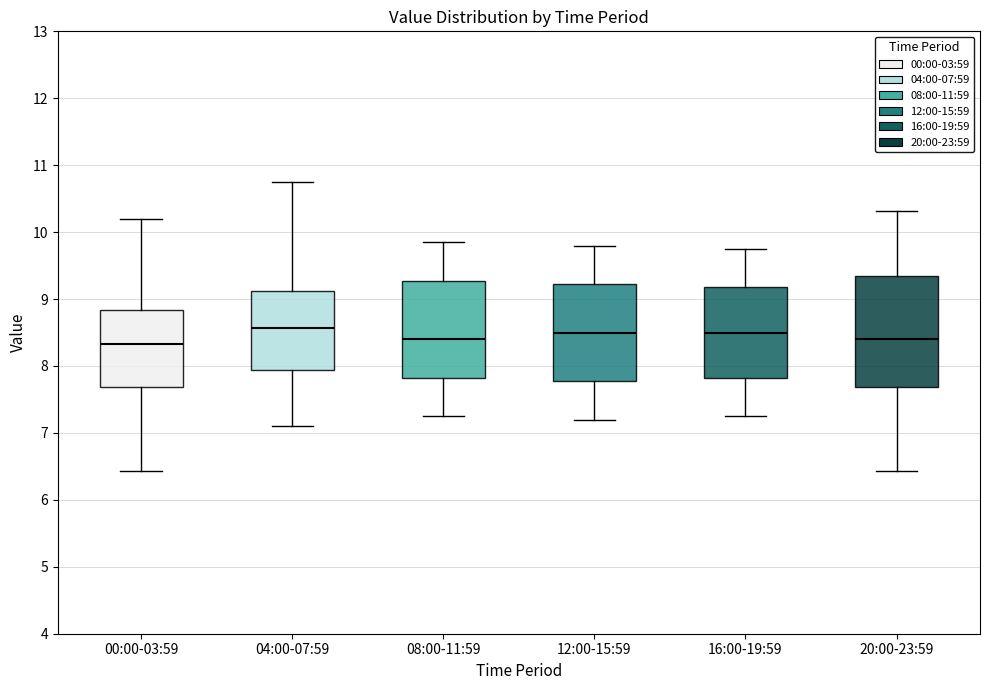

Comparing the boxes themselves (not the whiskers), which one is the tallest?

20:00-23:59